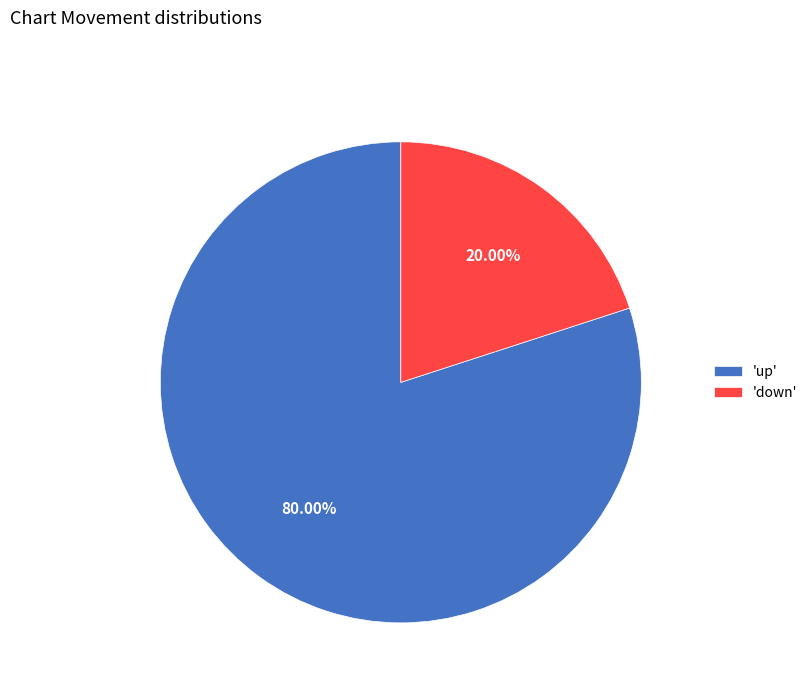

Rank the categories by value from lowest to highest.

'down', 'up'